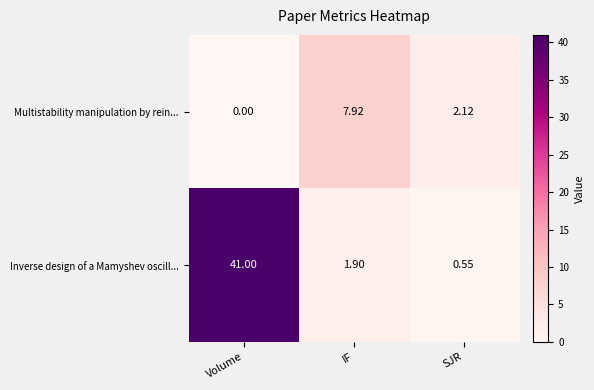

At how many categories does at least one series exceed 23?

1